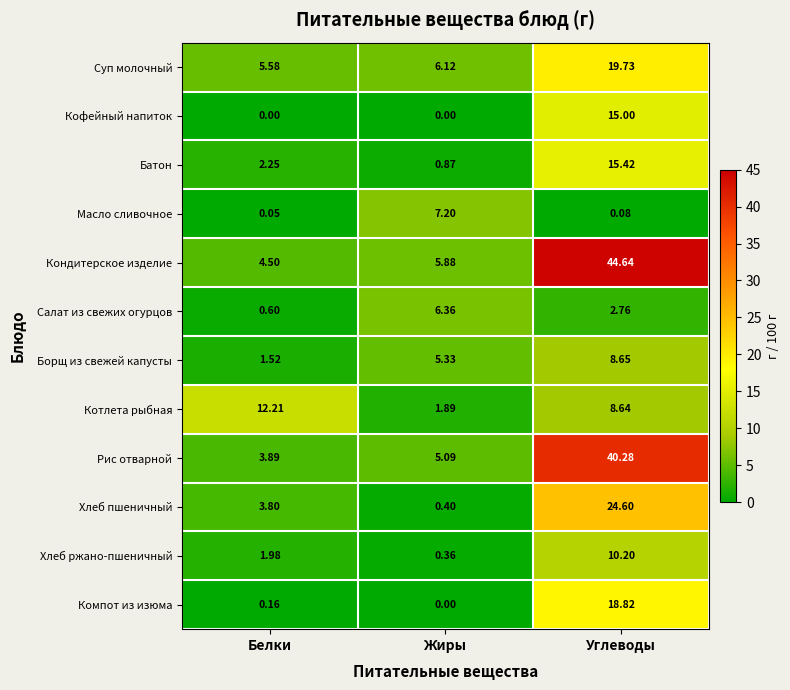

At which category does the chart reach its peak across all series?

Углеводы